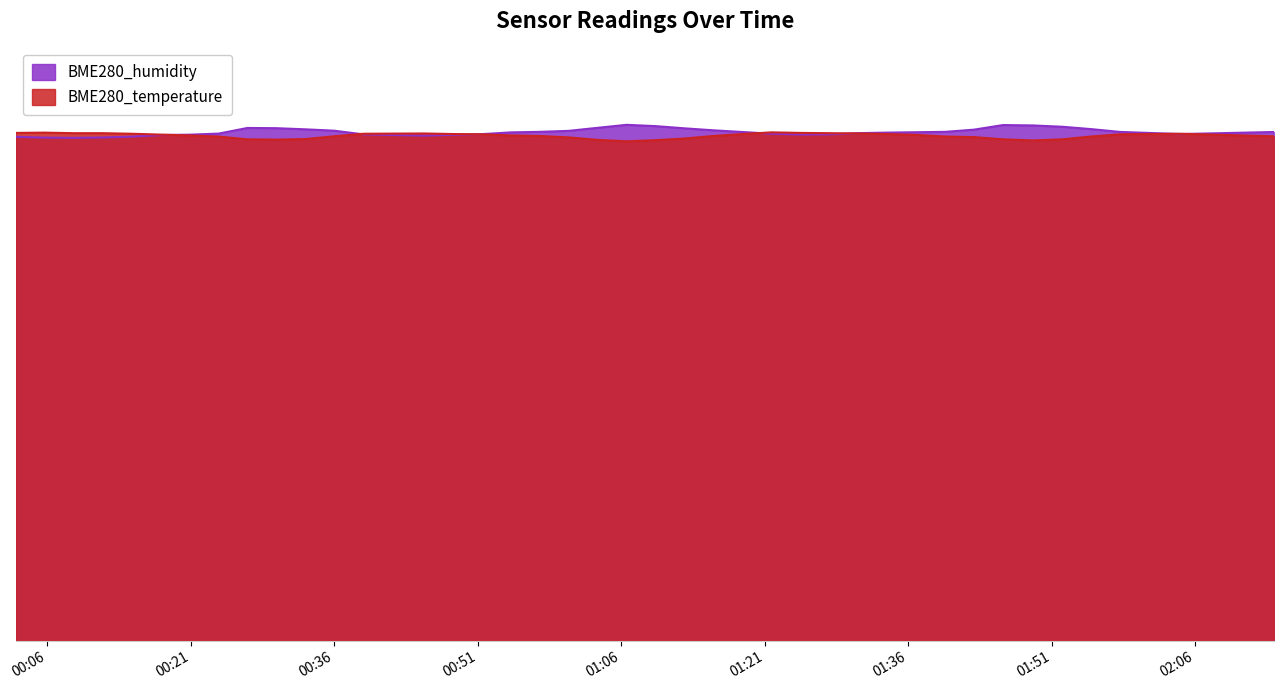

At 2023/01/19 01:18:41, list the series in order from smallest to largest.

BME280_temperature, BME280_humidity